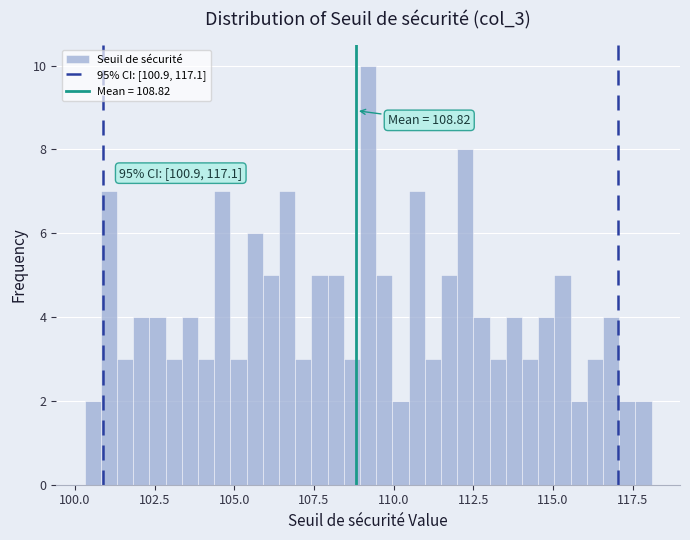

Read against the x-axis, roughly where is the centre of the tallest bar?

109.0